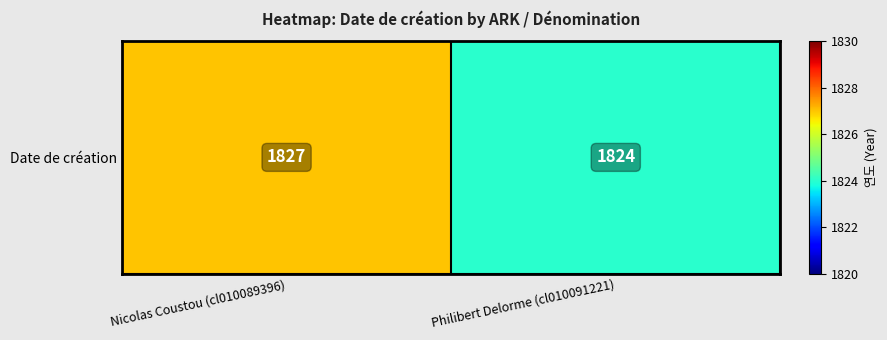

Rank the categories by value from highest to lowest.

Nicolas Coustou (cl010089396), Philibert Delorme (cl010091221)